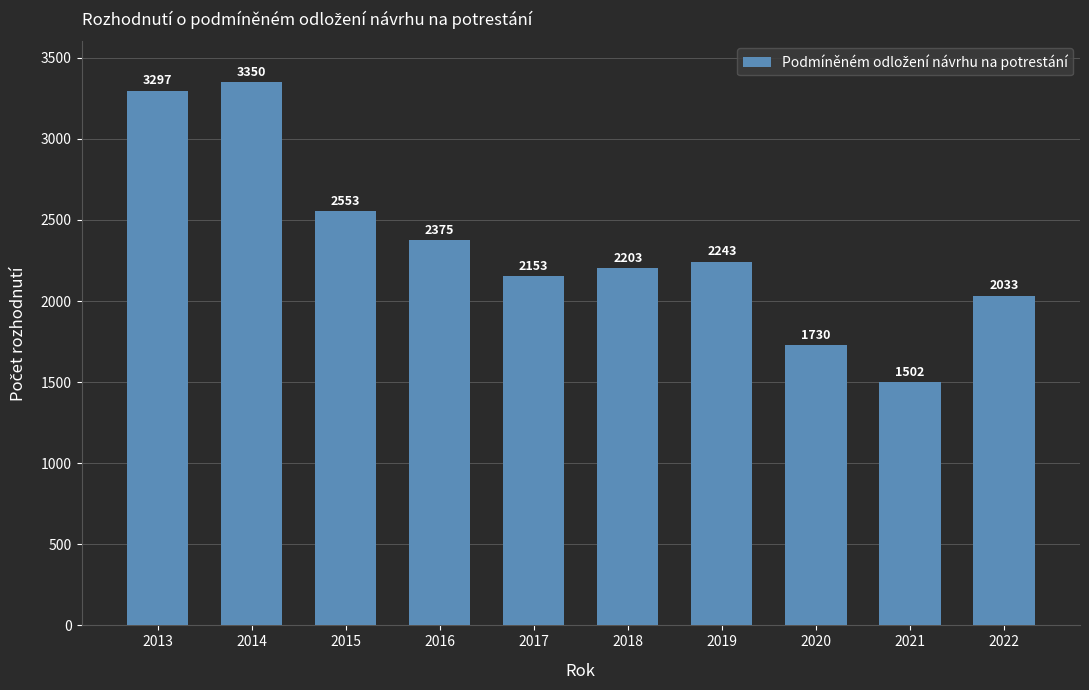

Which label corresponds to the largest value in the chart?

2014